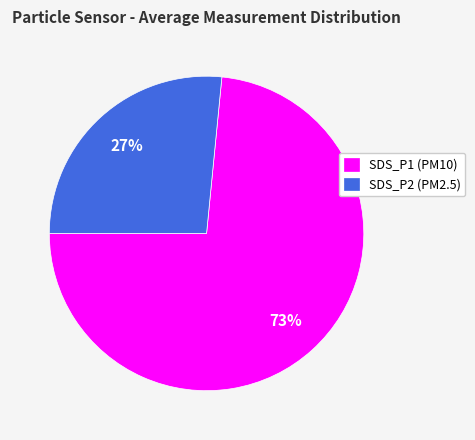

What is the majority slice?

SDS_P1